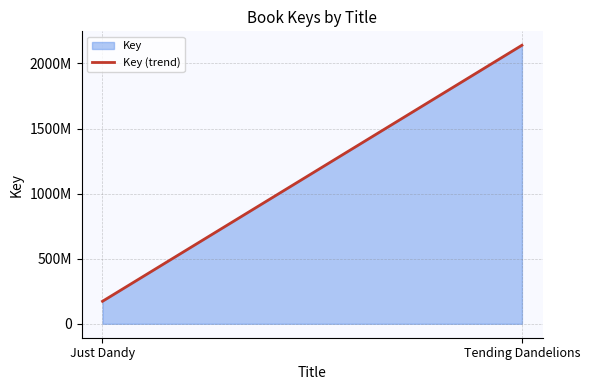

At which category does the chart reach its peak across all series?

Tending Dandelions